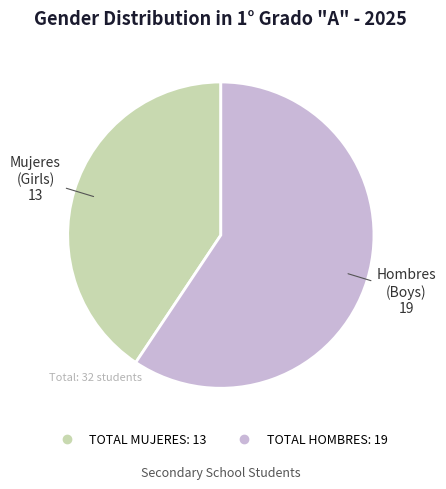

Combined, do TOTAL HOMBRES and TOTAL MUJERES account for over 50%?

Yes